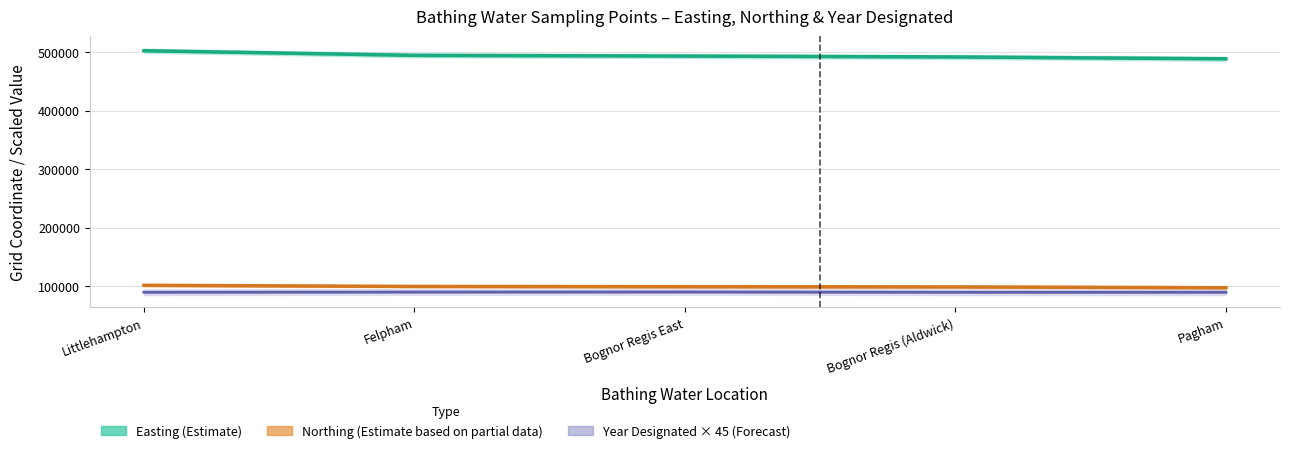

What is the lowest value of the Year Designated × 45 (Forecast) series?

89460